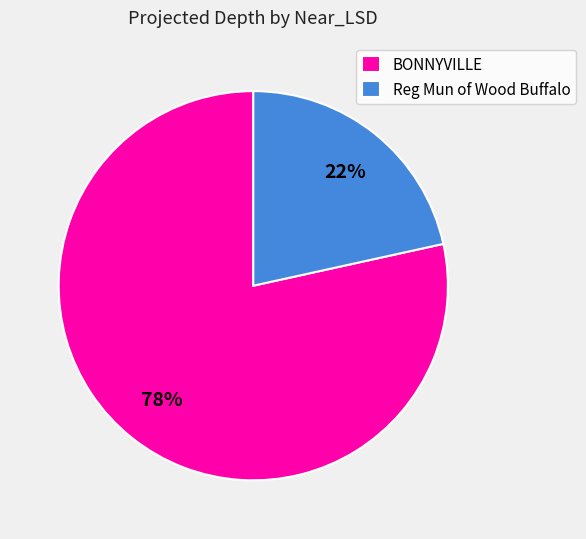

What is the majority slice?

BONNYVILLE